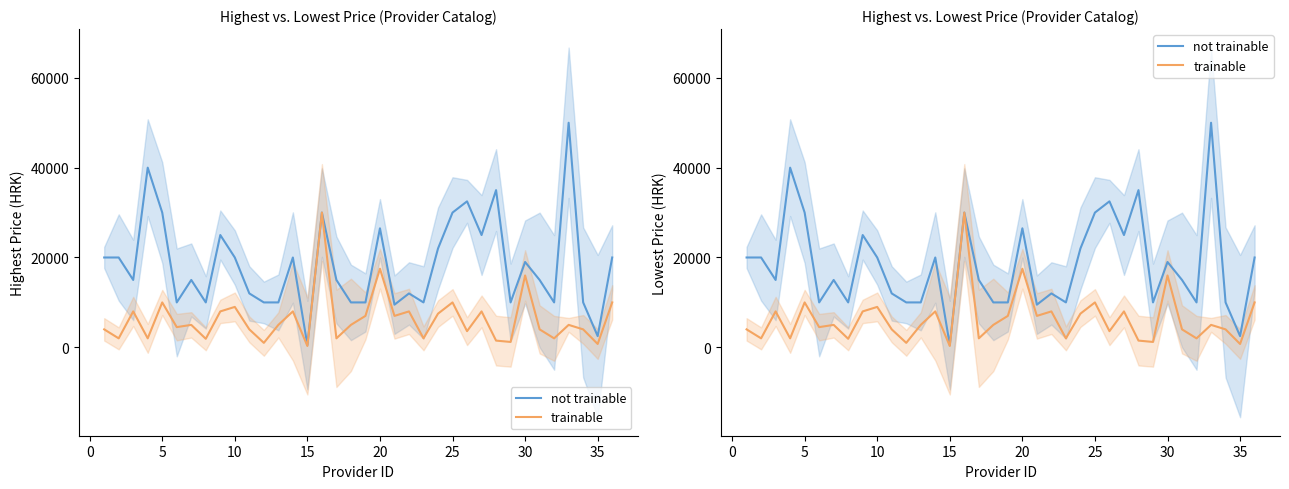

Rank the series at 35 from lowest to highest value.

trainable, not trainable